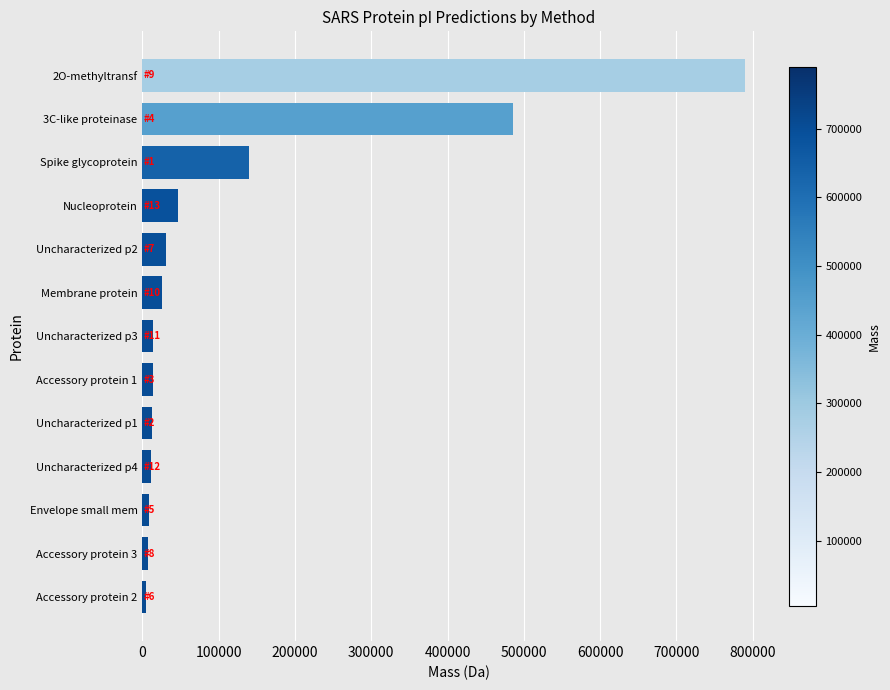

What is the greatest value displayed?

790379.5